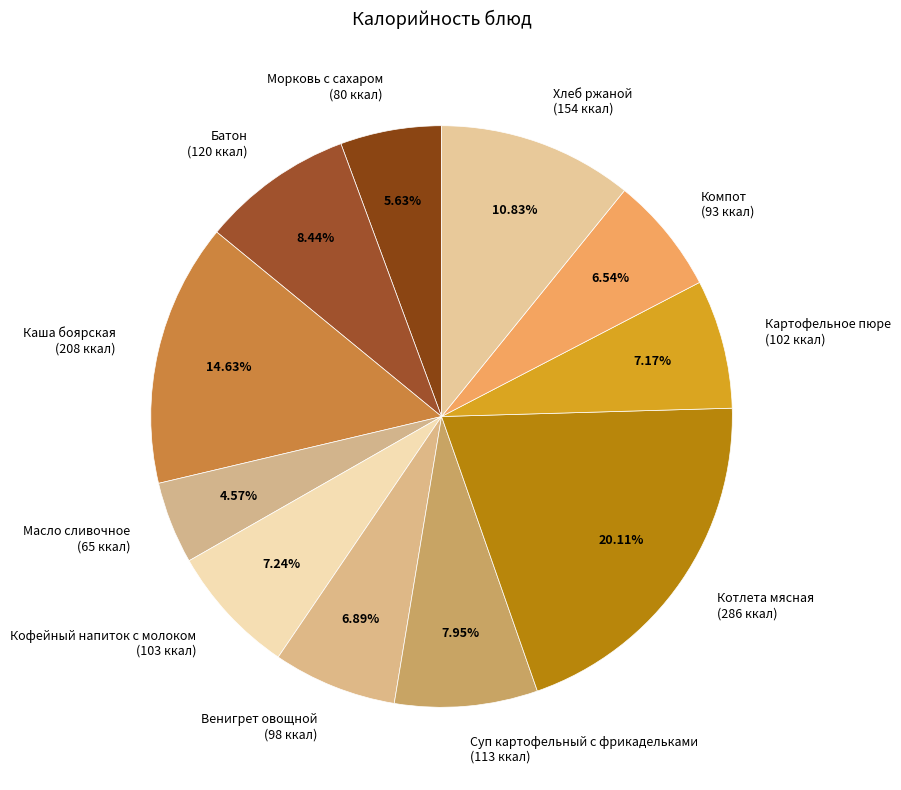

Count the number of slices in the pie.

11